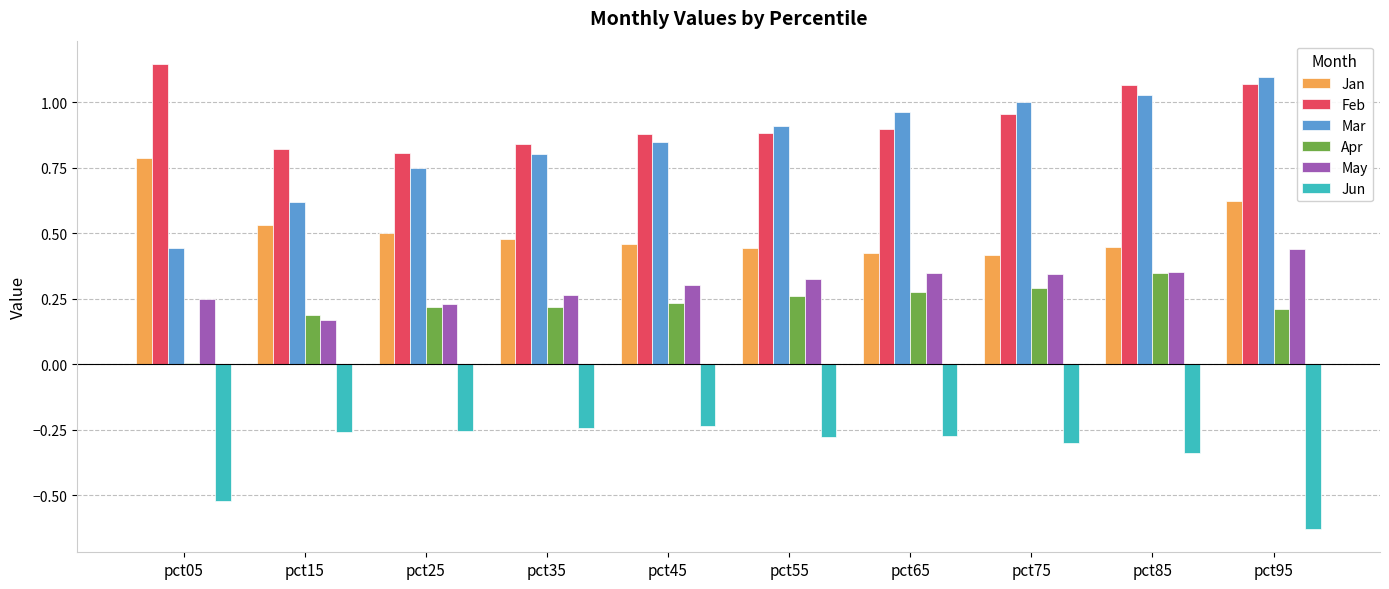

Is the value of May at pct25 greater than the value of Apr at pct15?

Yes